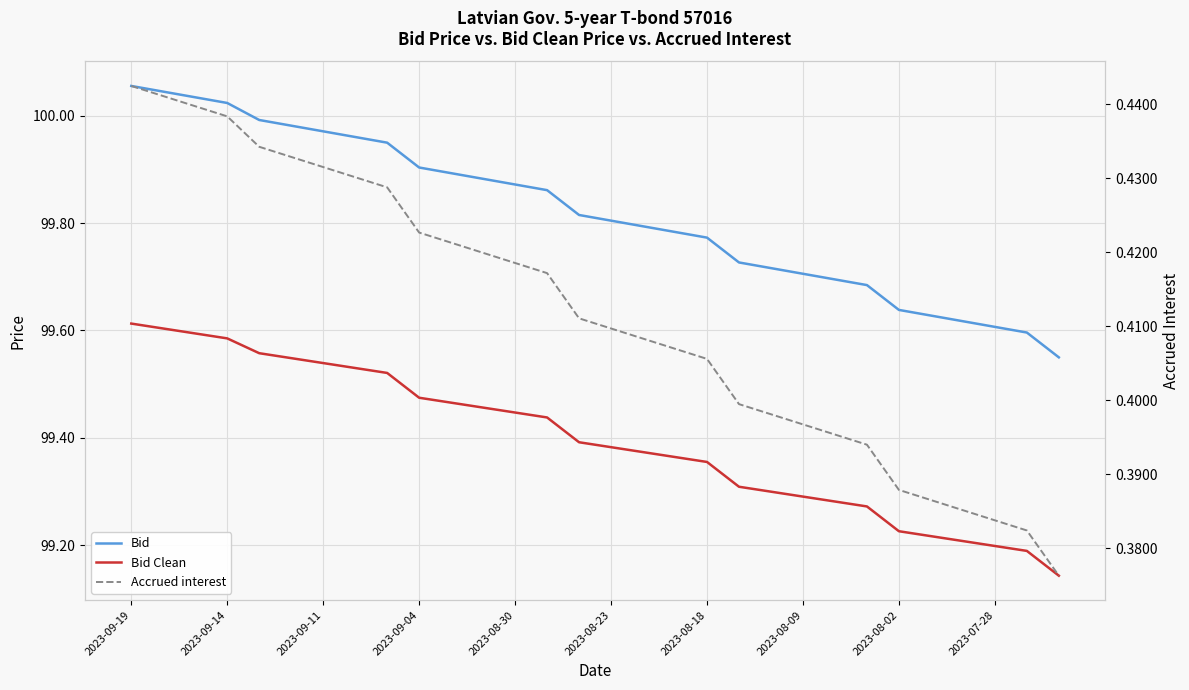

At which category is the sum across all series the highest?

2023-09-19